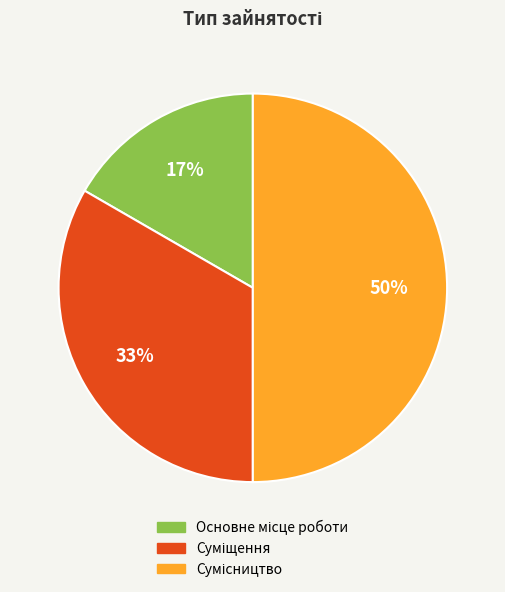

To the nearest percent, what is the difference between the largest and smallest slice percentages?

33%